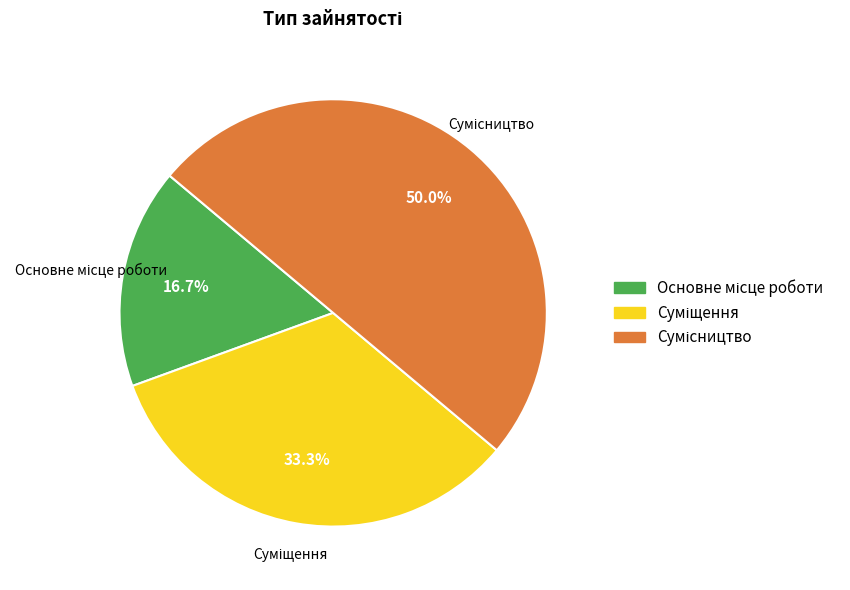

Which category has the biggest portion of the pie?

Сумісництво